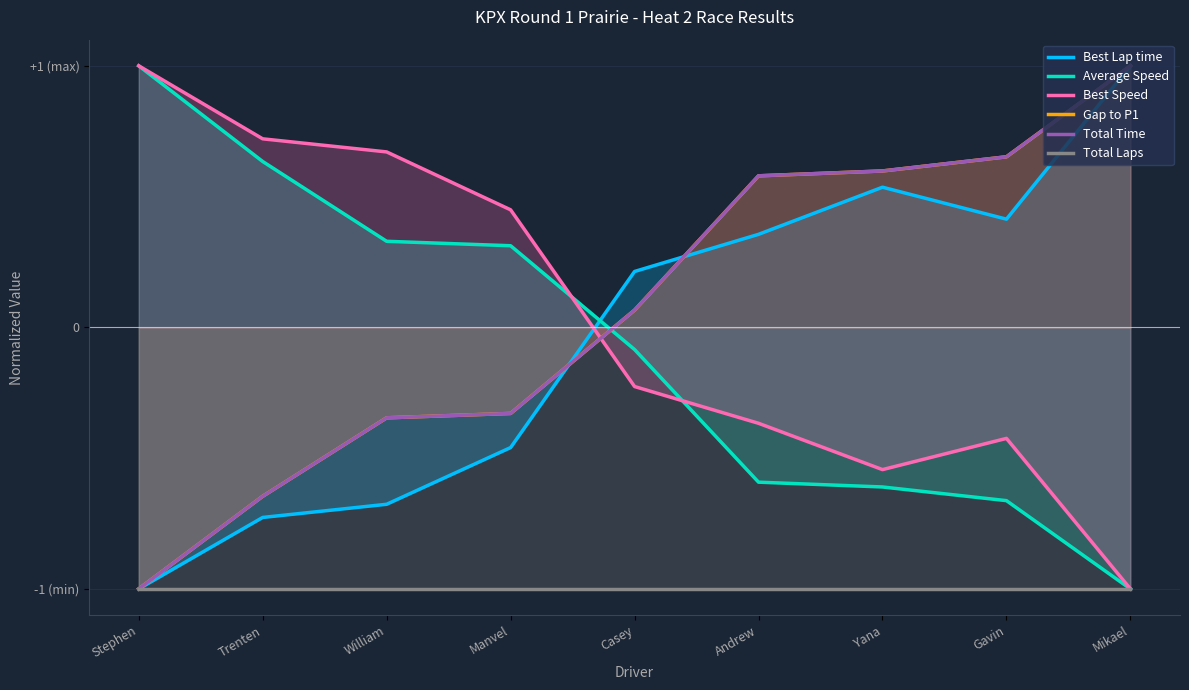

Reading left to right, list all the values displayed in this chart.

Best Lap time: -1.0	-0.7	-0.7	-0.5	0.2	0.4	0.5	0.4	1.0
Average Speed: 1.0	0.6	0.3	0.3	-0.1	-0.6	-0.6	-0.7	-1.0
Best Speed: 1.0	0.7	0.7	0.4	-0.2	-0.4	-0.5	-0.4	-1.0
Gap to P1: -1.0	-0.6	-0.3	-0.3	0.1	0.6	0.6	0.7	1.0
Total Time: -1.0	-0.6	-0.3	-0.3	0.1	0.6	0.6	0.7	1.0
Total Laps: -1.0	-1.0	-1.0	-1.0	-1.0	-1.0	-1.0	-1.0	-1.0